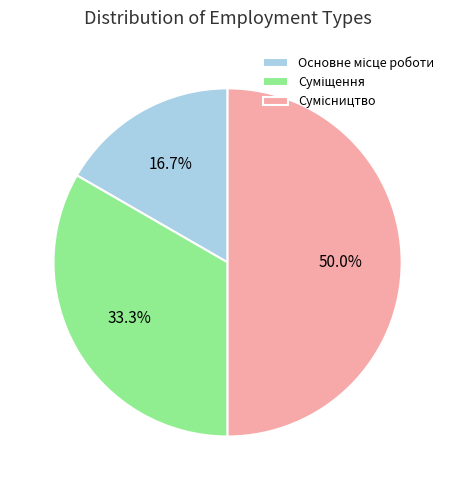

To the nearest percent, what is the combined percentage of Суміщення and Основне місце роботи?

50%